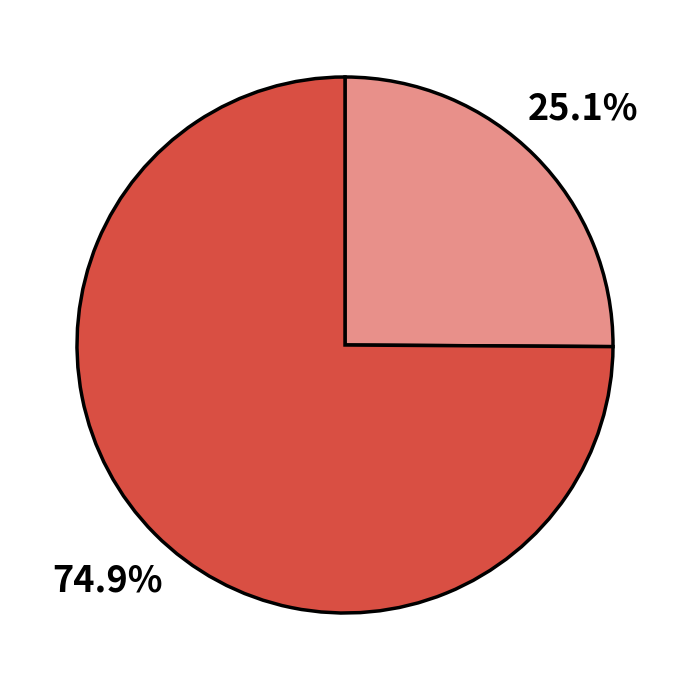

Is there a majority slice in this chart?

Yes